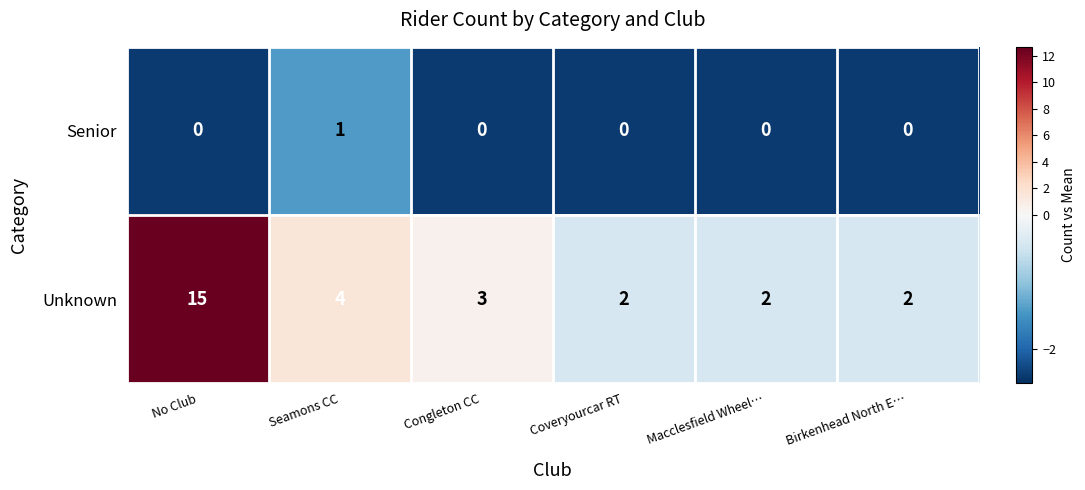

List the series in order of their overall mean, lowest first.

Senior, Unknown